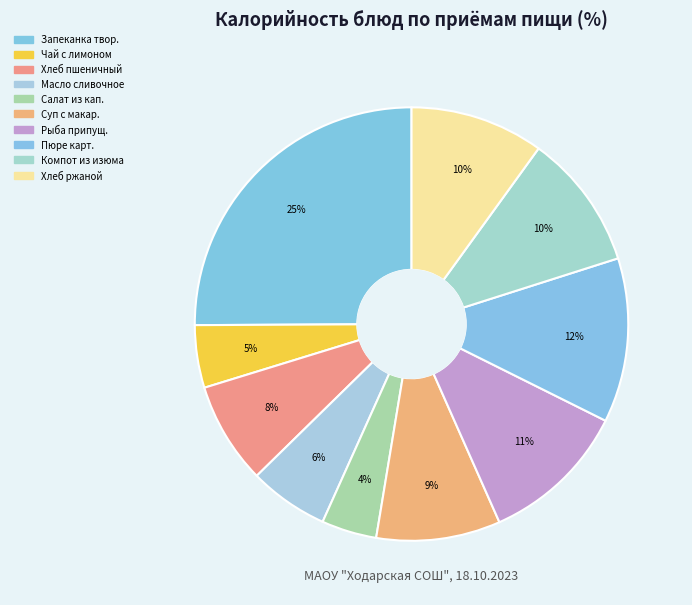

Rank the categories by value from lowest to highest.

Салат из квашенной капусты, Чай с лимоном, Масло сливочное, Хлеб пшеничный, Суп с макаронными изделиями, Хлеб ржаной, Компот из изюма, Рыба припущенная, Пюре картофельное., Запеканка твороженая с повидлом